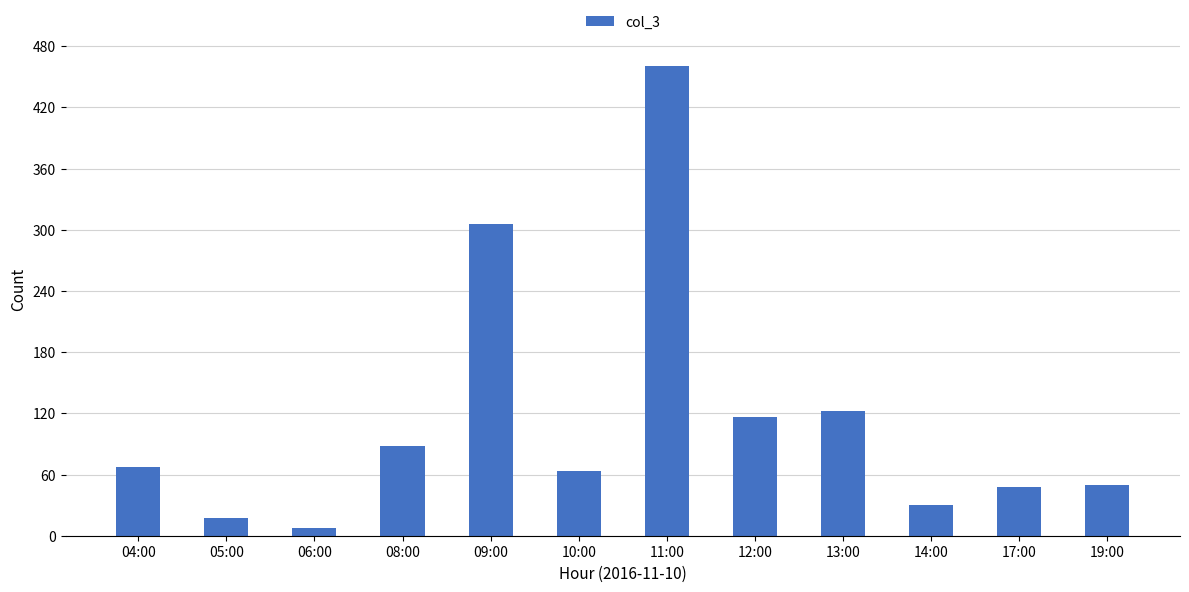

True or false: the data shows 461 at 11:00.

True